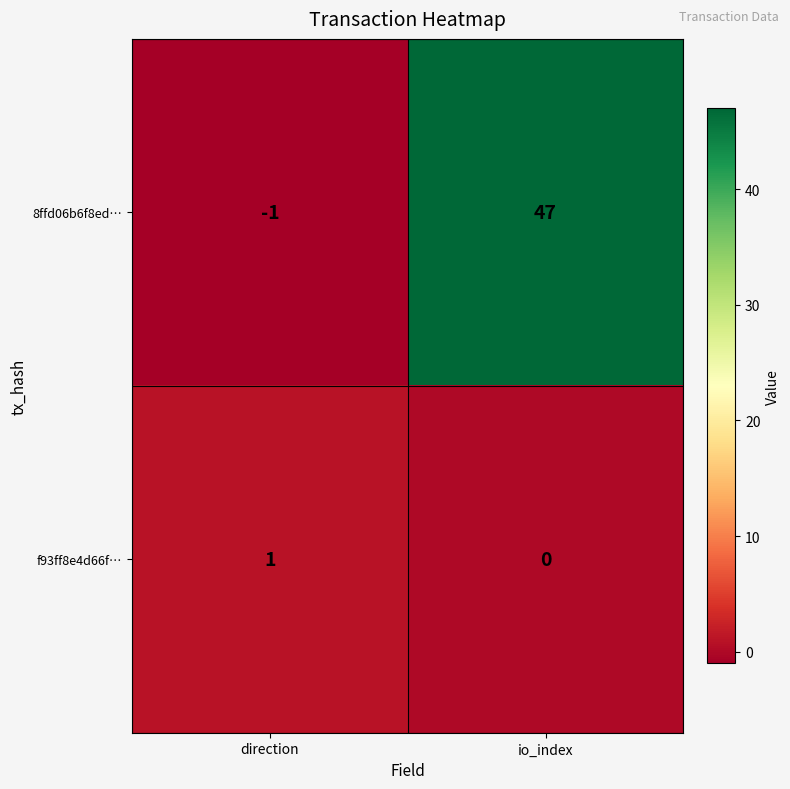

Is it true that 8ffd06b6f8ed… equals 47 at io_index?

True